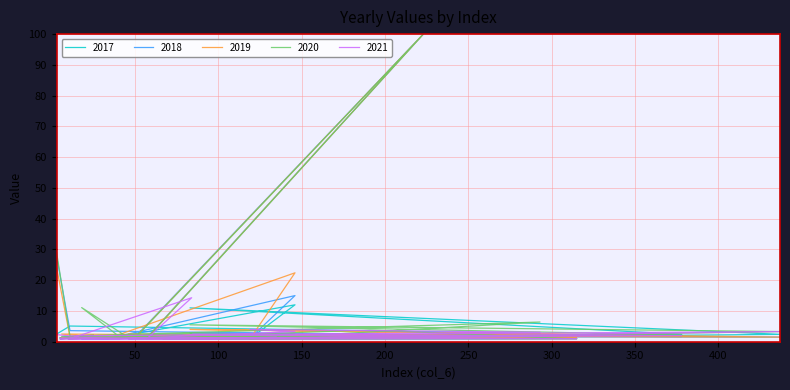

What position from the right is 223?

13